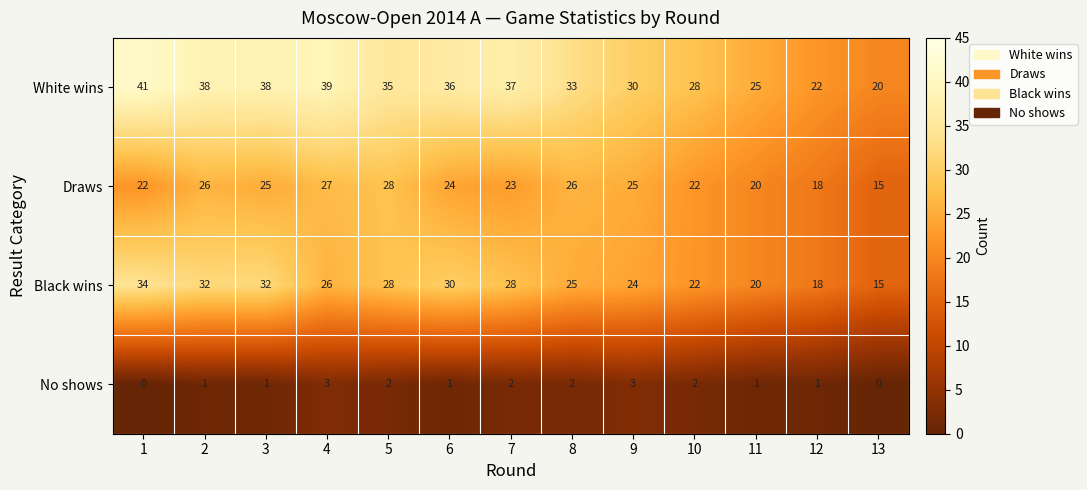

Which series has the largest total across all categories?

White wins